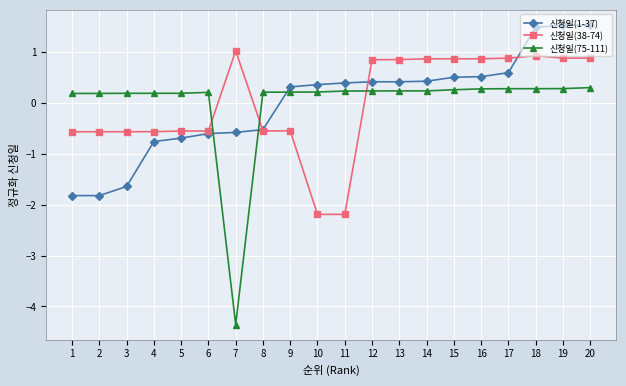

How many intersections are there between 신청일(38-74) and 신청일(75-111)?

3